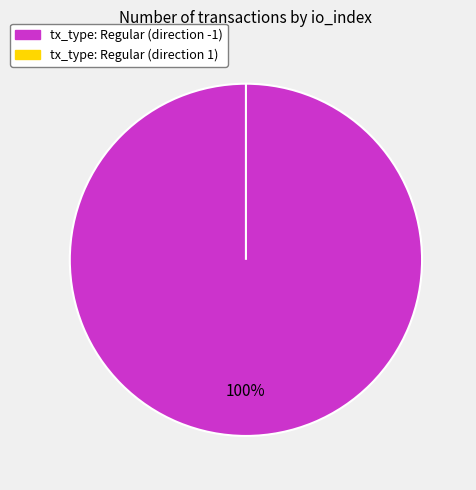

How many segments does this pie chart have?

2